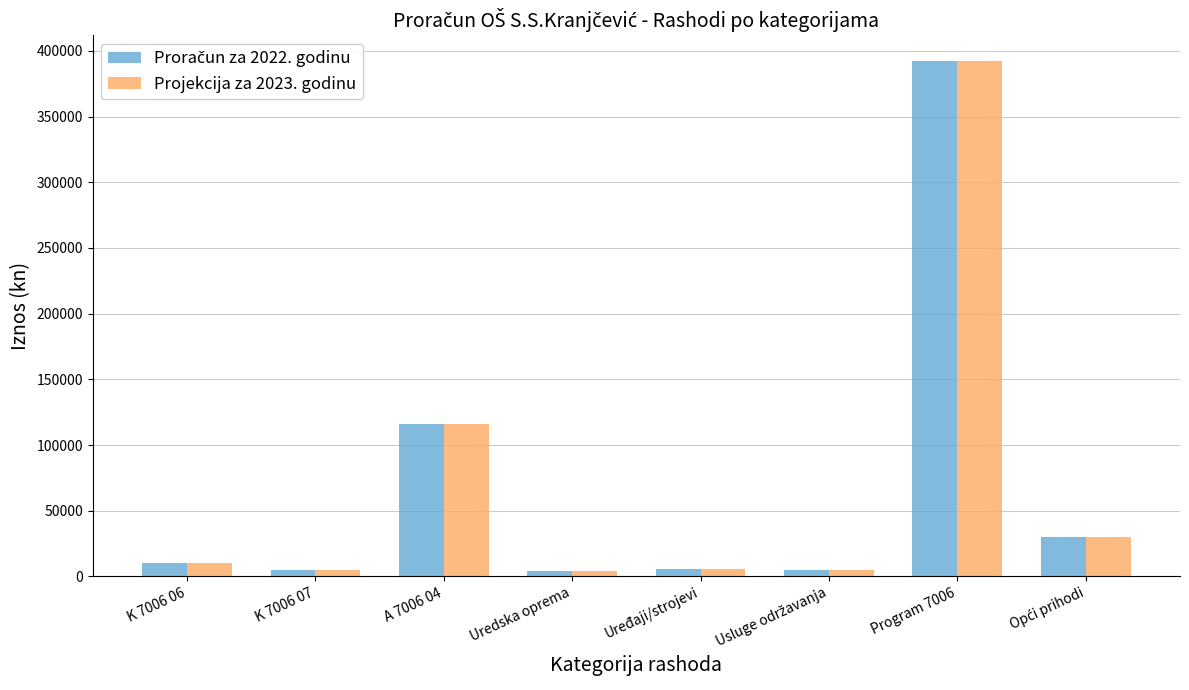

At which category is the sum across all series the highest?

Program 7006